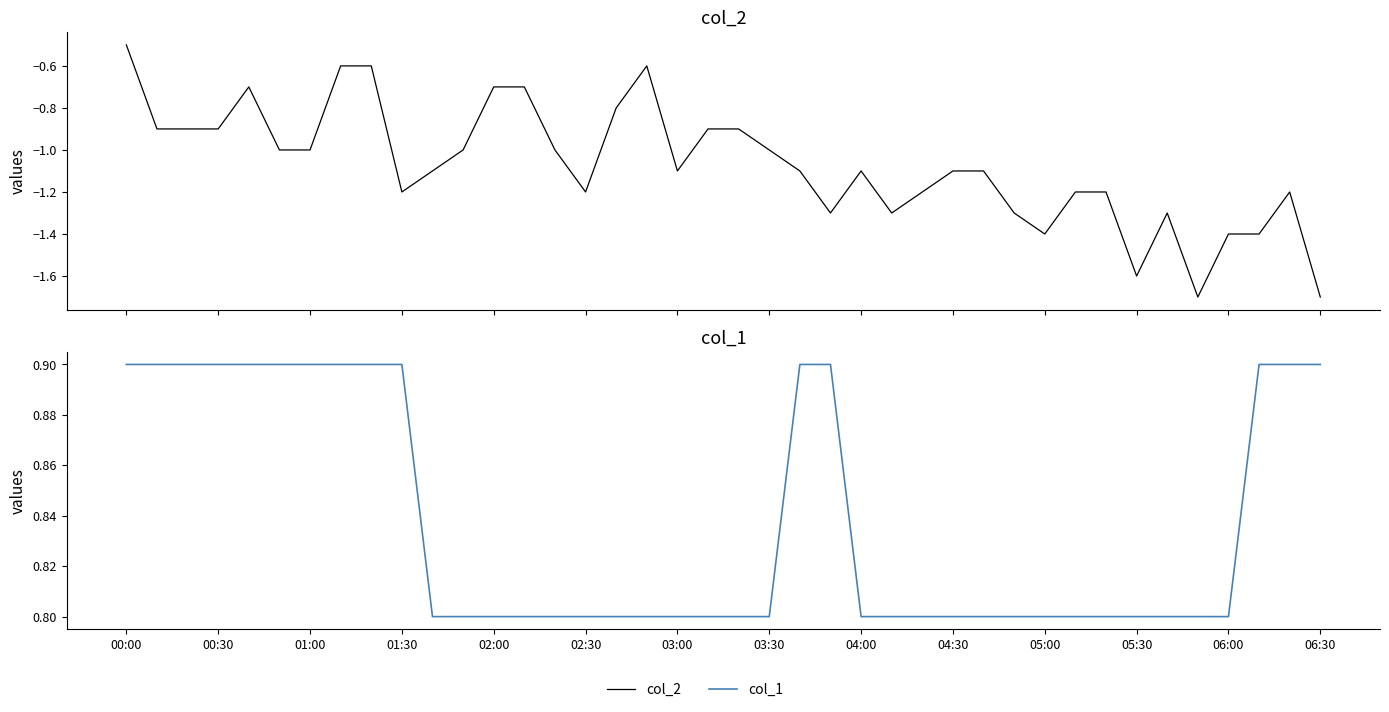

True or false: col_1 and col_2 cross at least once.

False